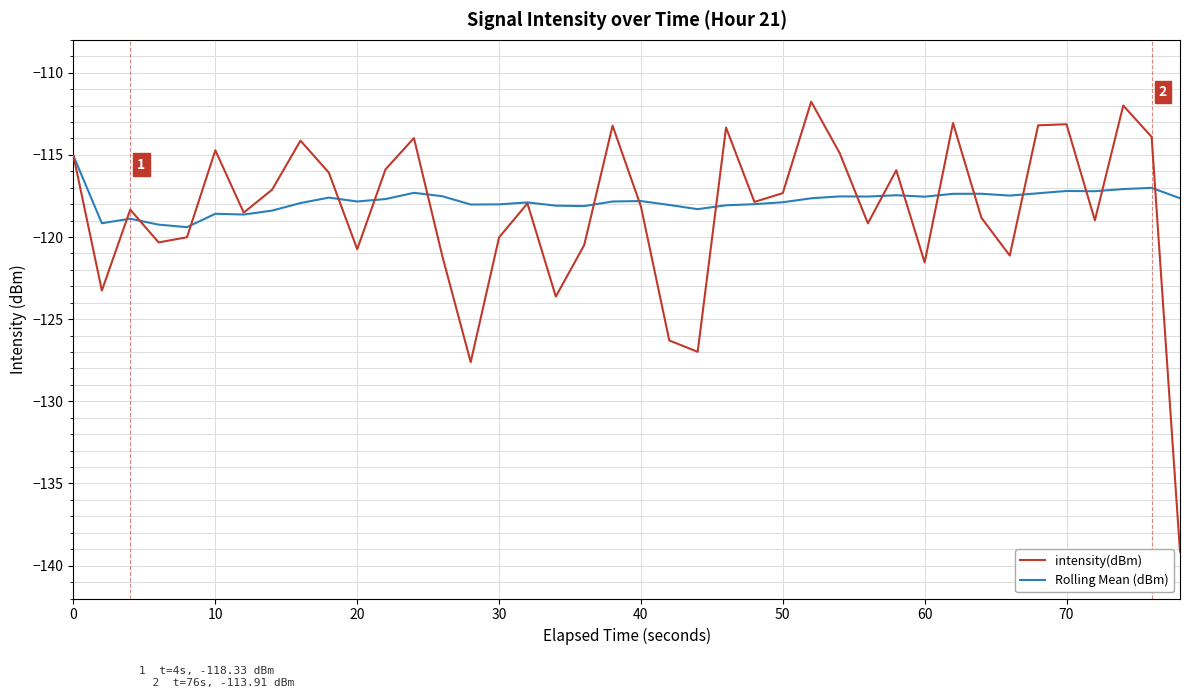

Which series has the widest spread of values?

intensity(dBm)